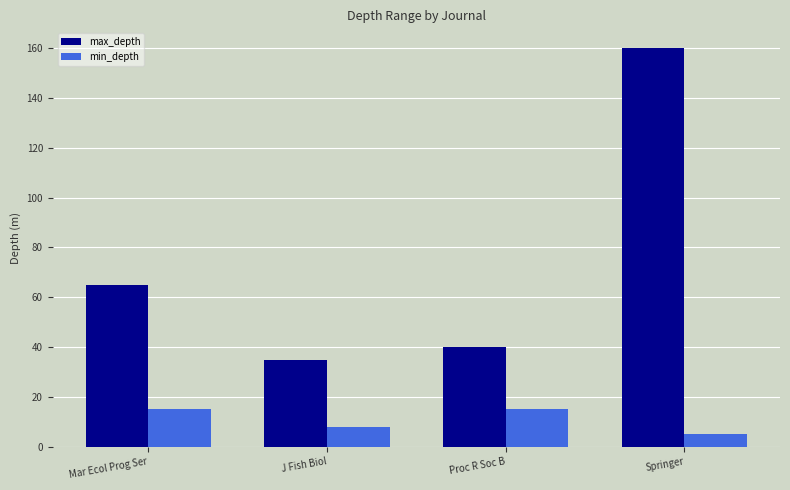

How many bars are there in total?

8